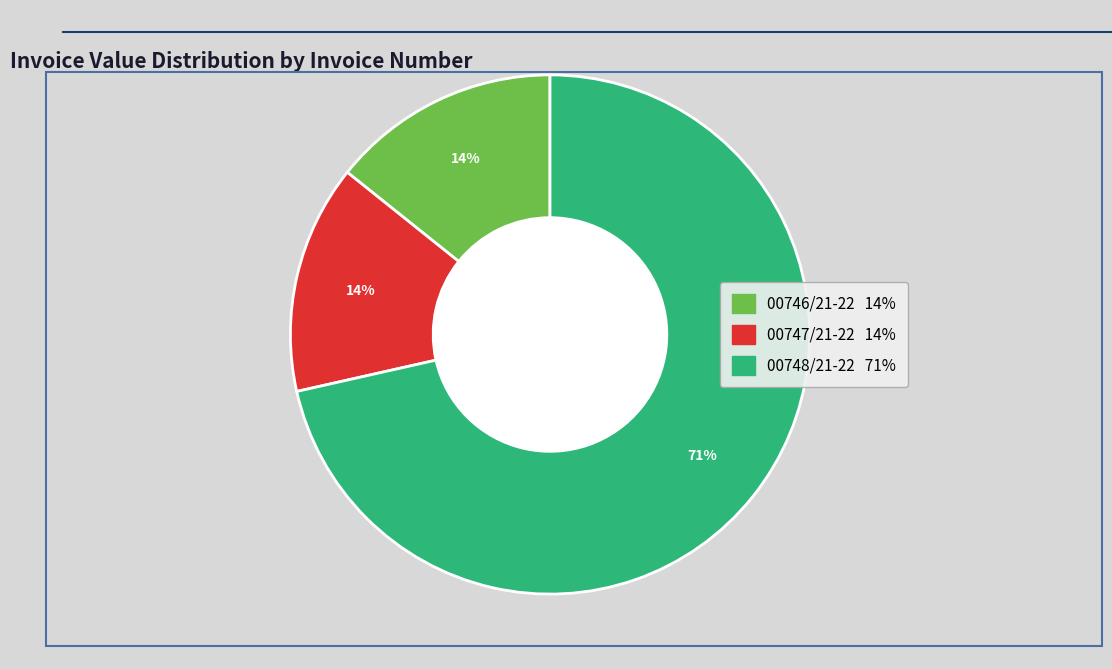

True or false: 00748/21-22 accounts for 84% of the total.

False